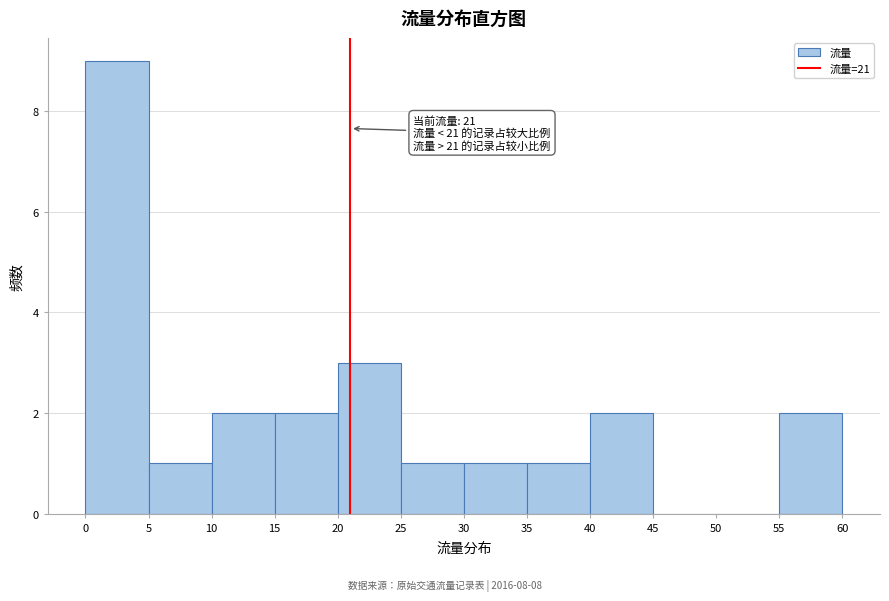

Over which range of the x-axis is the bar tallest?

0 to 5